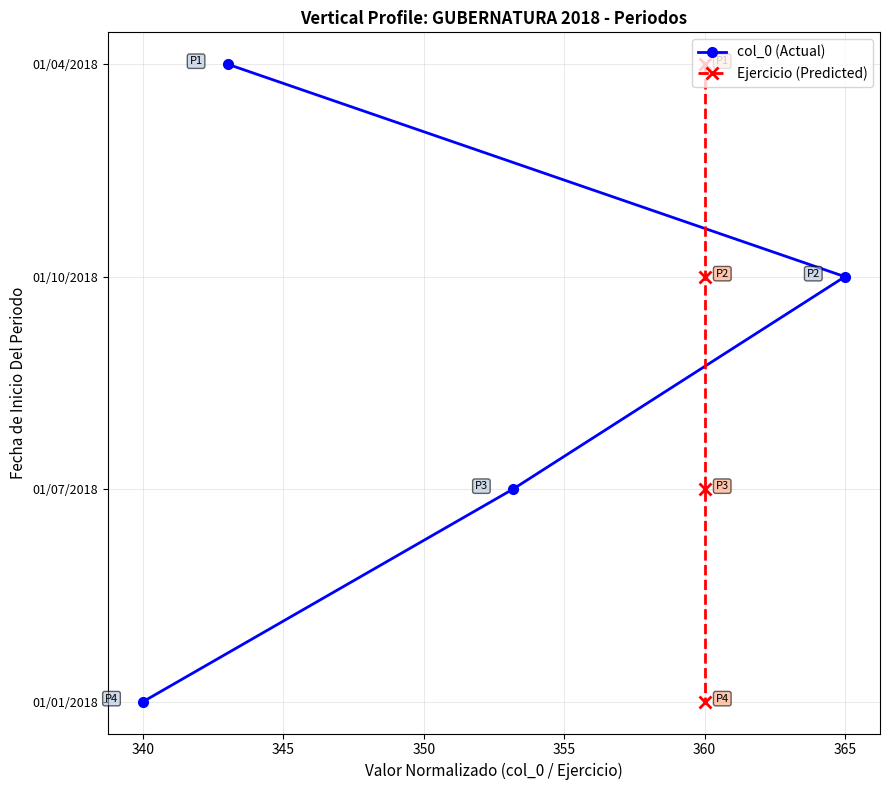

Which series changed the most between 335 and 340?

col_0 (Actual)